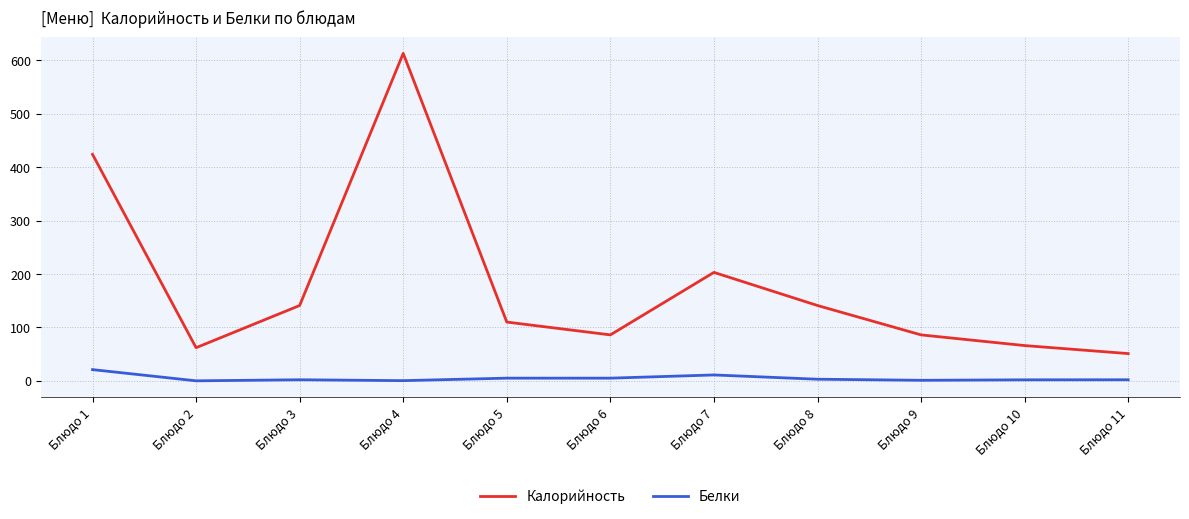

How many interior local valleys does the Калорийность series have?

2